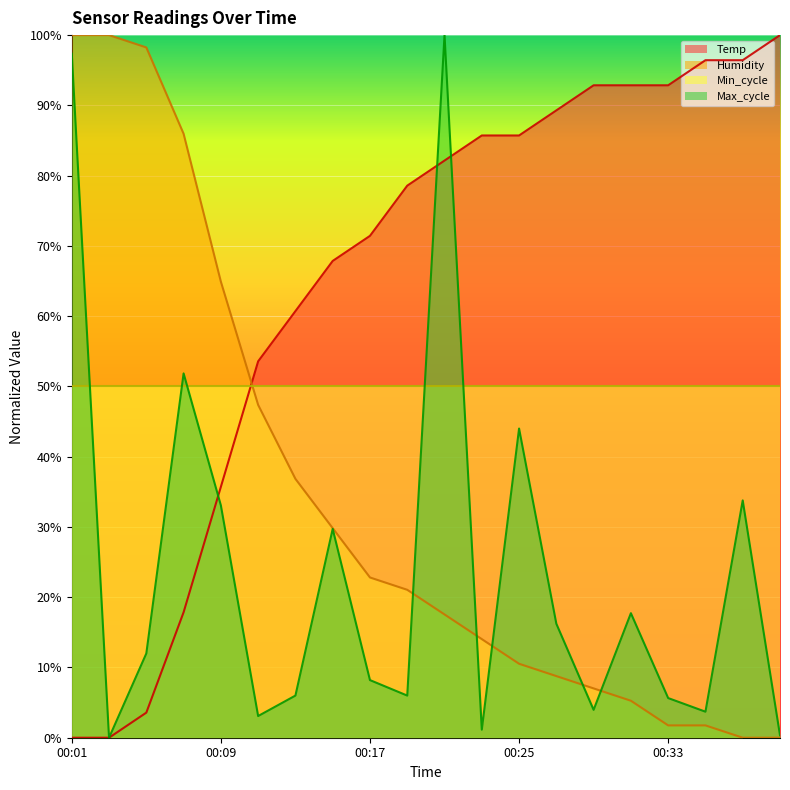

The Temp series shows 17.9 at 00:07. True or false?

True